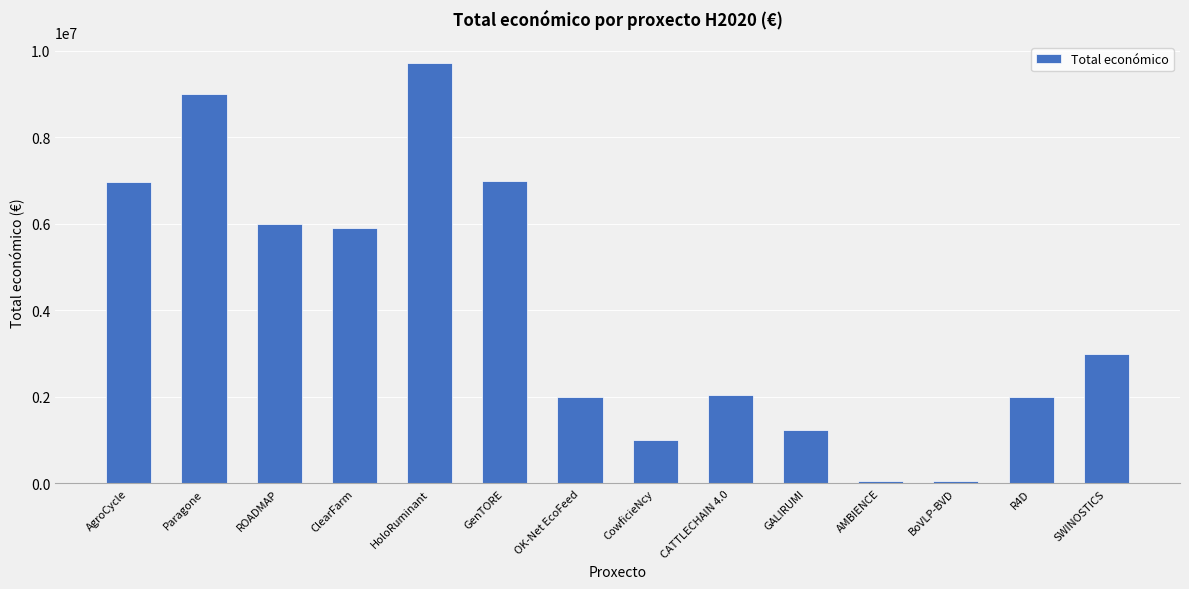

What is the difference between the maximum and minimum values?

9674763